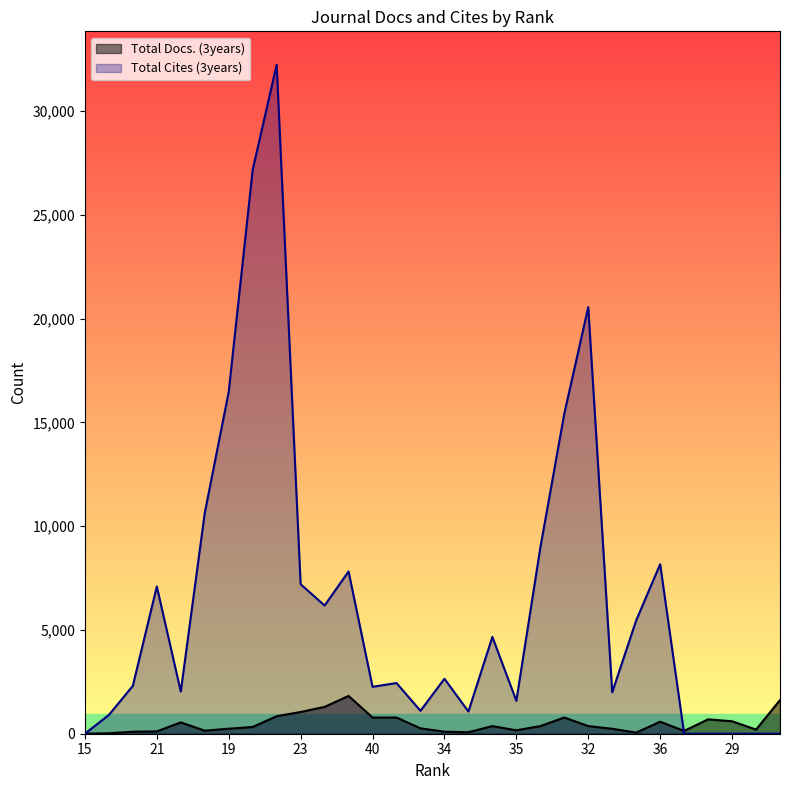

What is the label of the 25th point from the right?

18